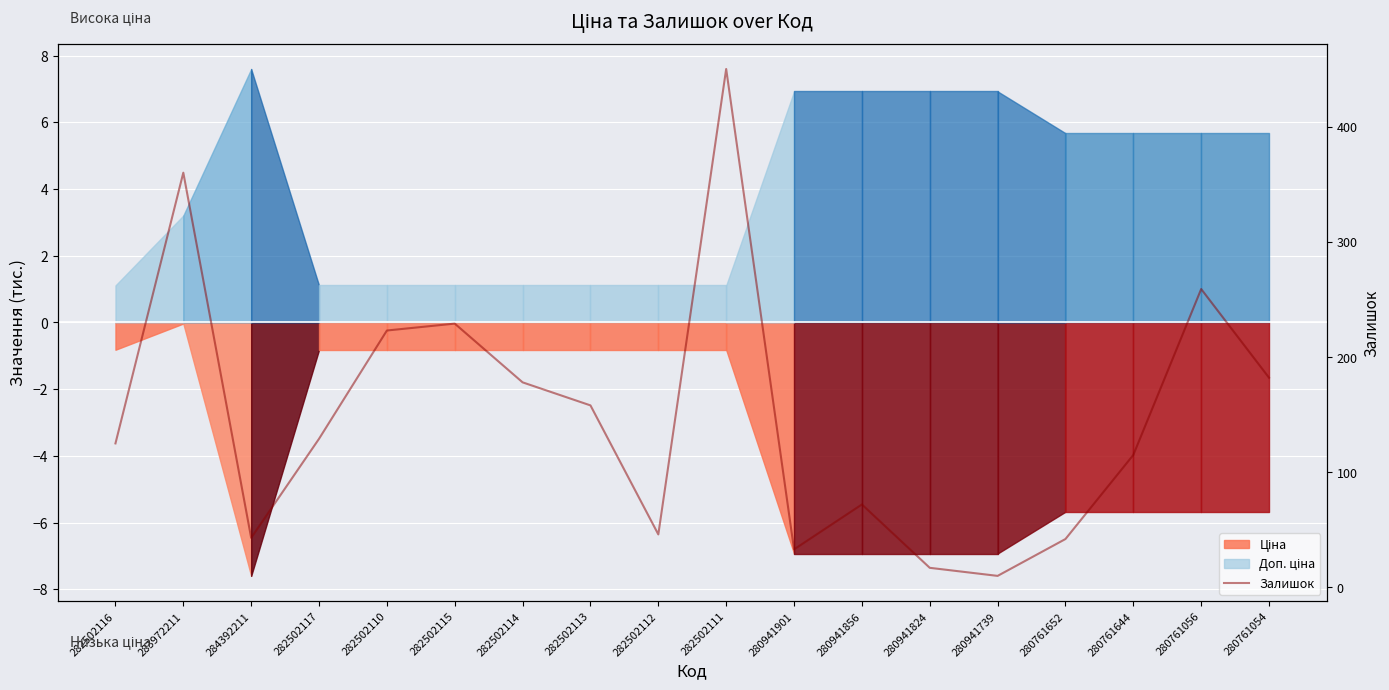

Reading left to right, transcribe all the data shown in this chart.

282502116=125	283972211=360	284392211=43	282502117=129	282502110=223	282502115=229	282502114=178	282502113=158	282502112=46	282502111=450	280941901=33	280941856=72	280941824=17	280941739=10	280761652=42	280761644=115	280761056=259	280761054=182